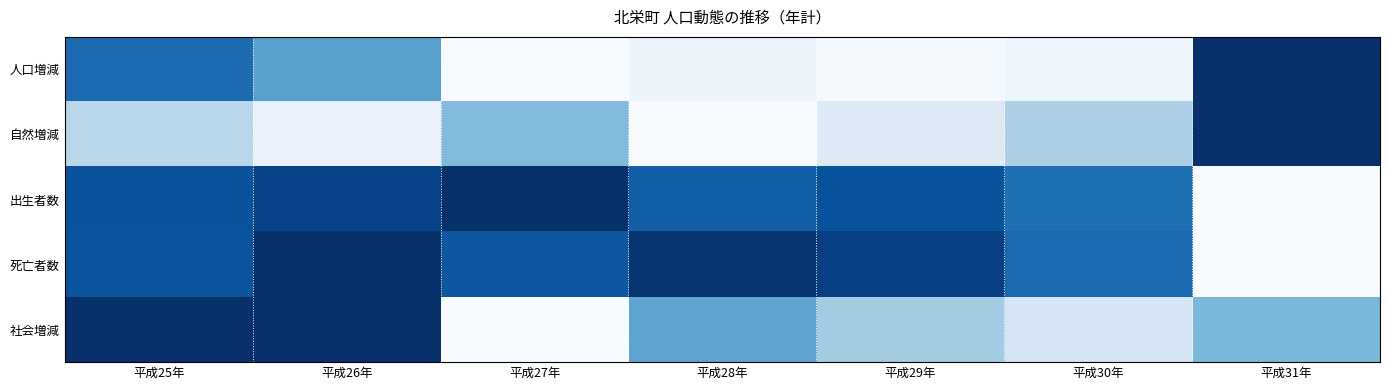

Between 平成27年 and 平成25年, which is larger?

平成25年